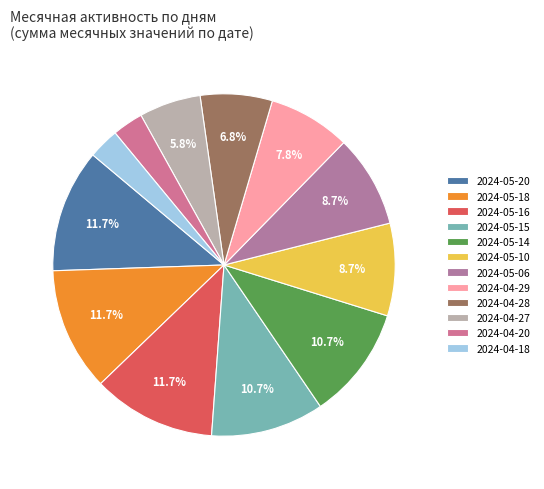

Count the number of slices in the pie.

12